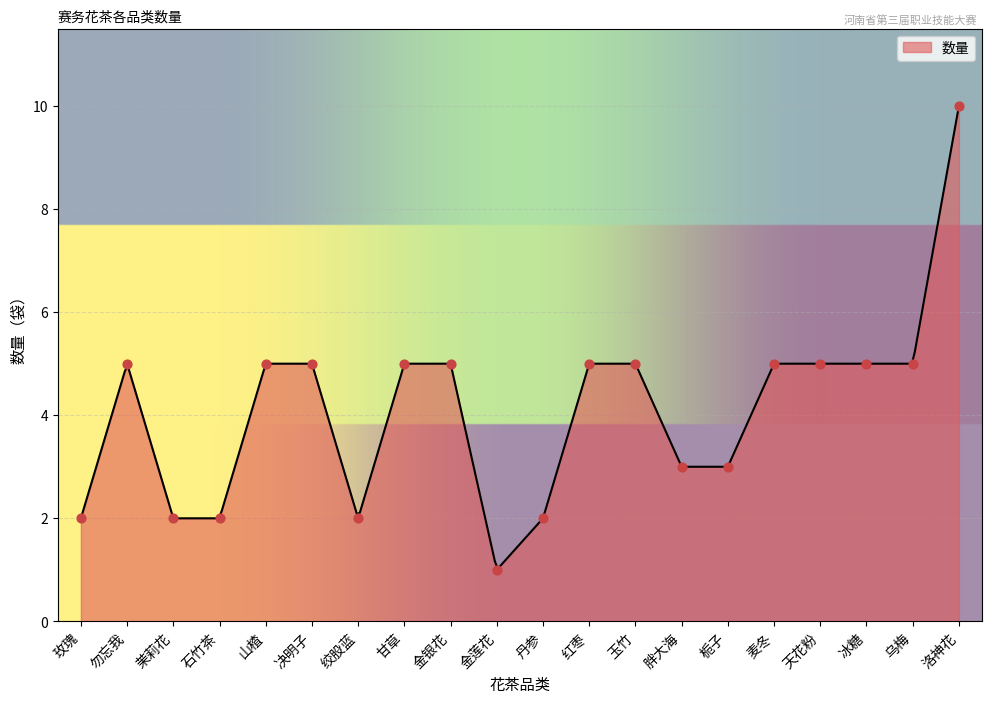

Approximately how many times larger is the value at 绞股蓝 compared to 丹参?

1.0